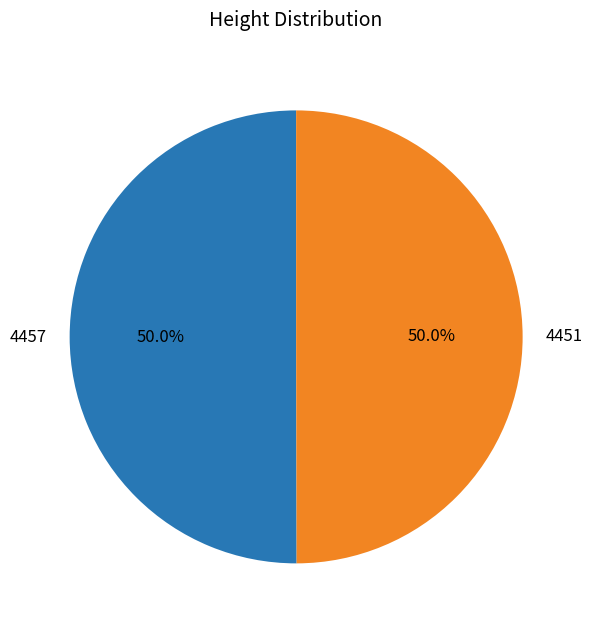

To the nearest percent, what is the average slice percentage?

50%